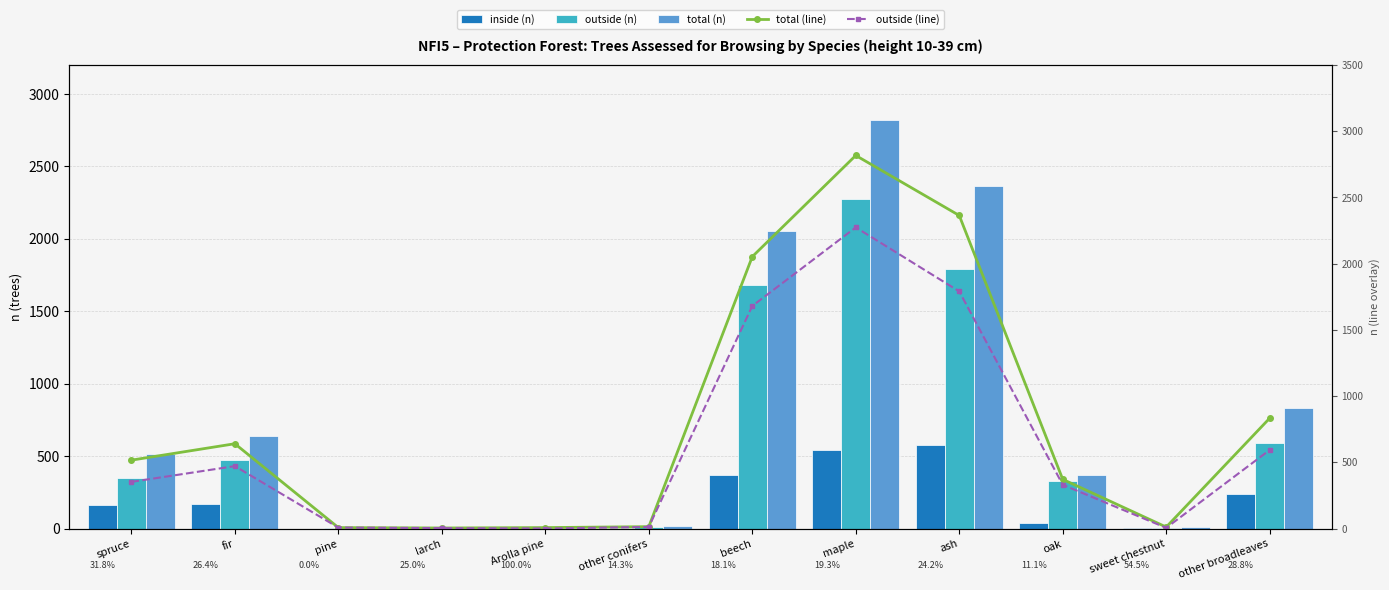

What is the label of the 8th bar from the right?

Arolla pine